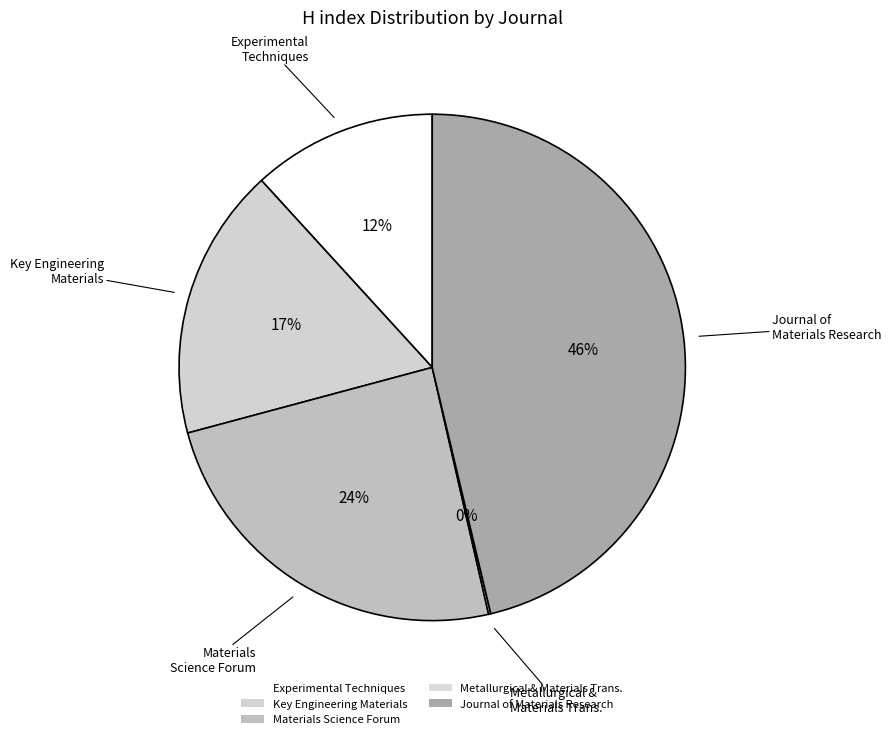

Which category has the smallest portion of the pie?

Metallurgical and Materials Transactions